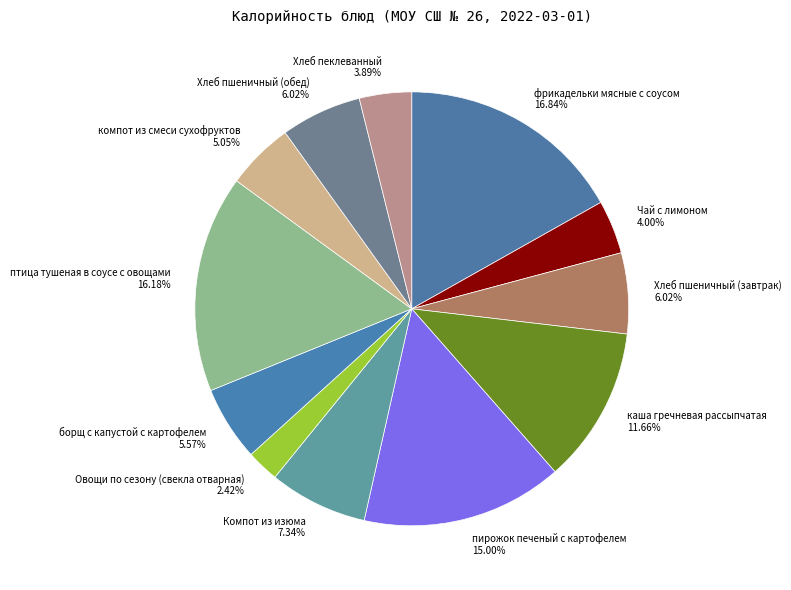

How much of the chart is everything except фрикадельки мясные с соусом?

83.2%